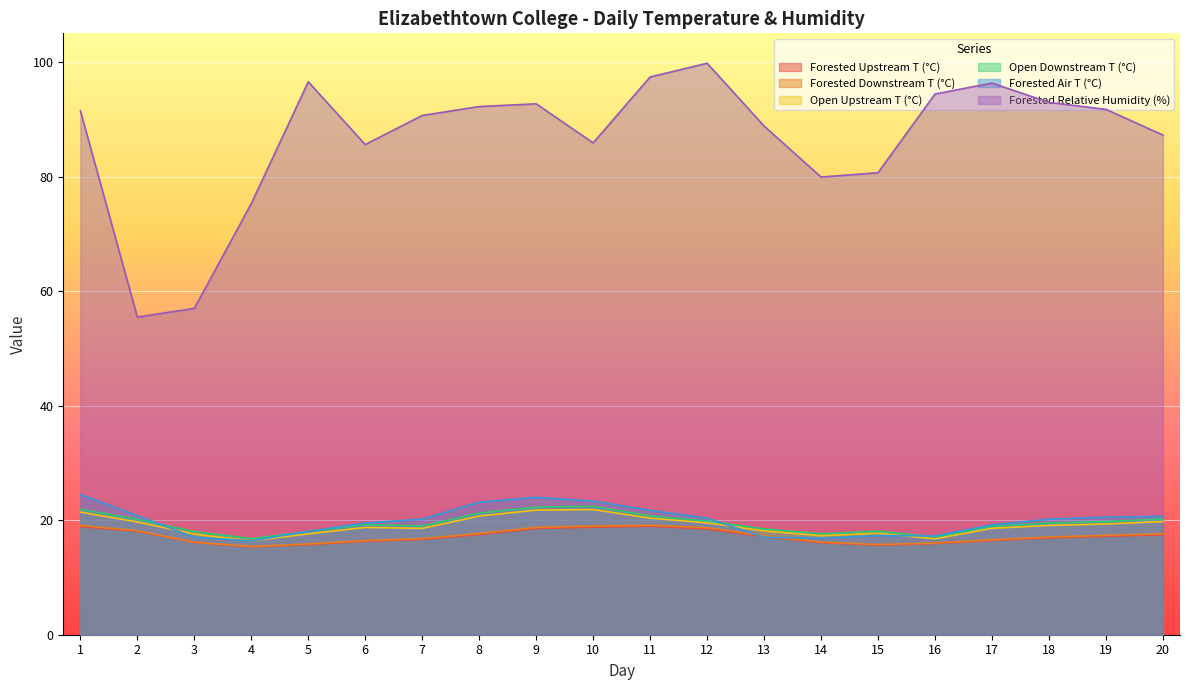

What is the greatest value displayed?

99.8